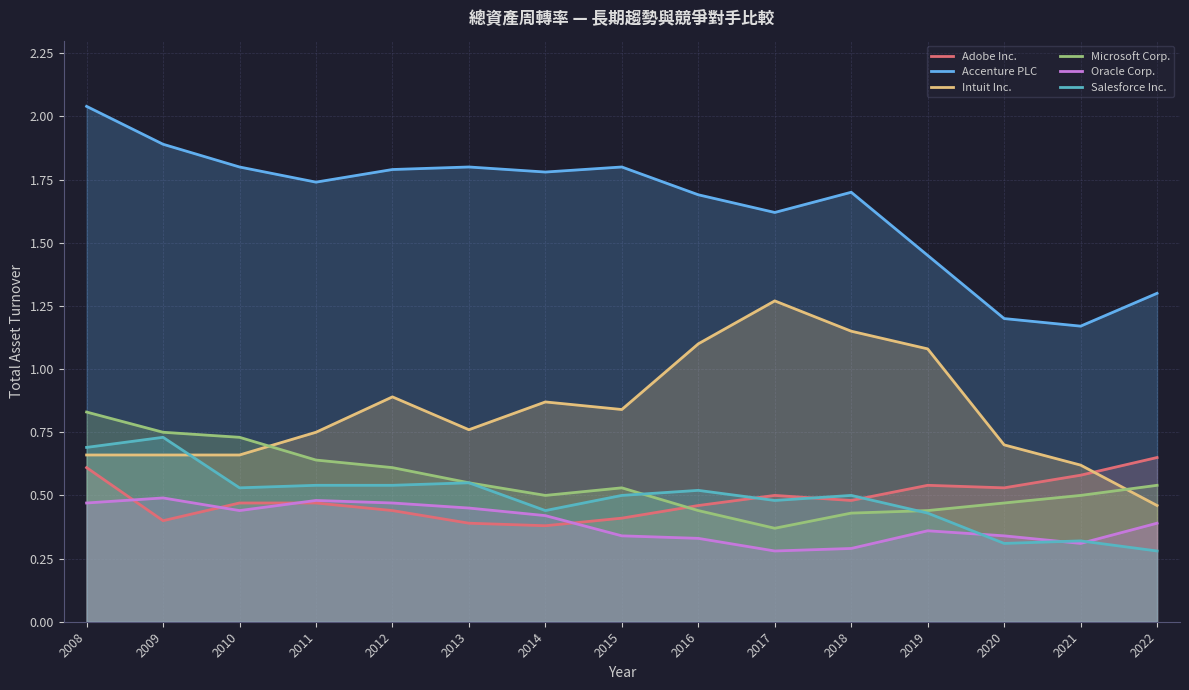

True or false: Microsoft Corp. and Intuit Inc. cross at least once.

True